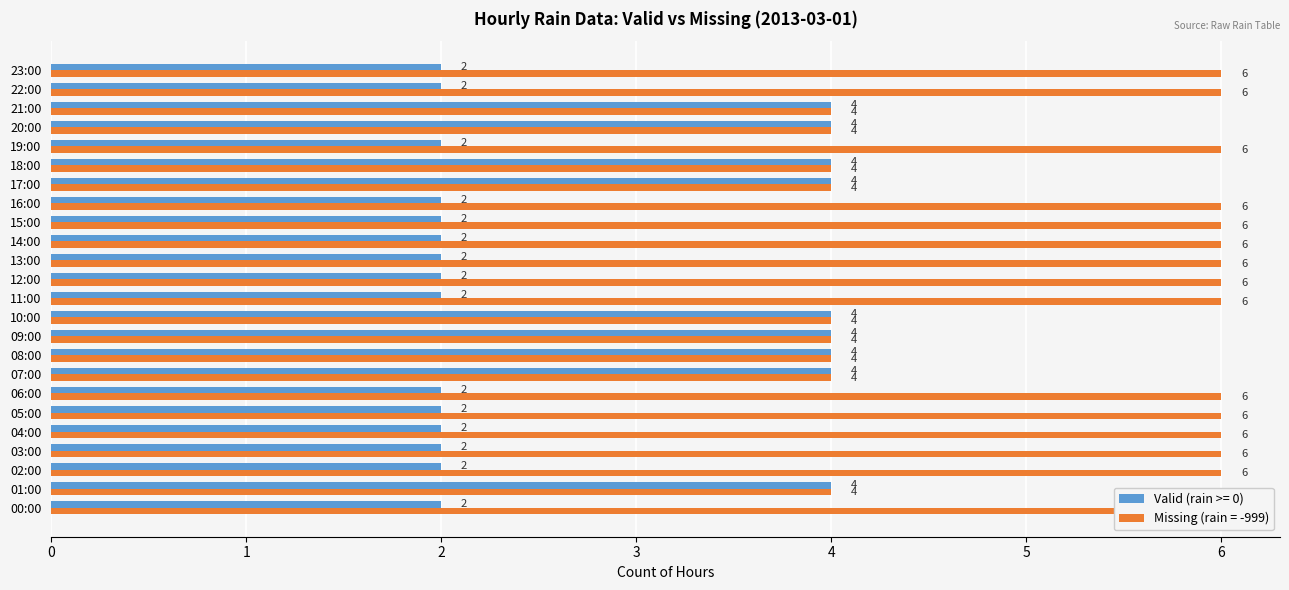

Is it true that the value at 11:00 is 3?

False